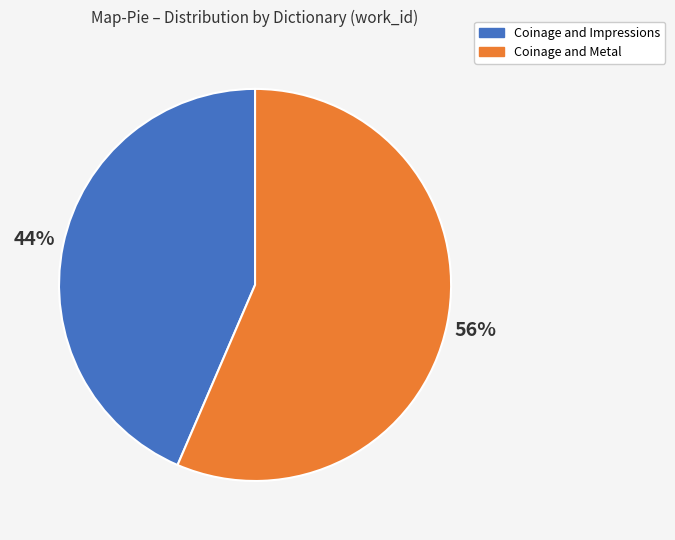

The Coinage and Metal slice represents 47% of the pie. True or false?

False